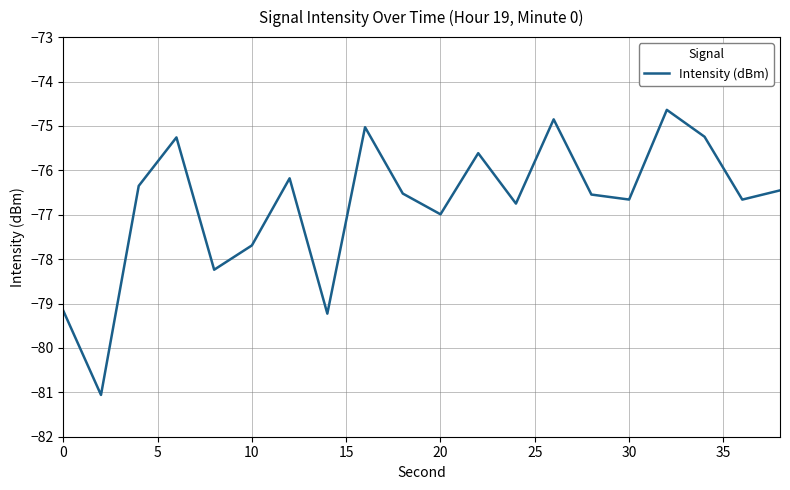

What is the minimum value shown in the chart?

-81.1